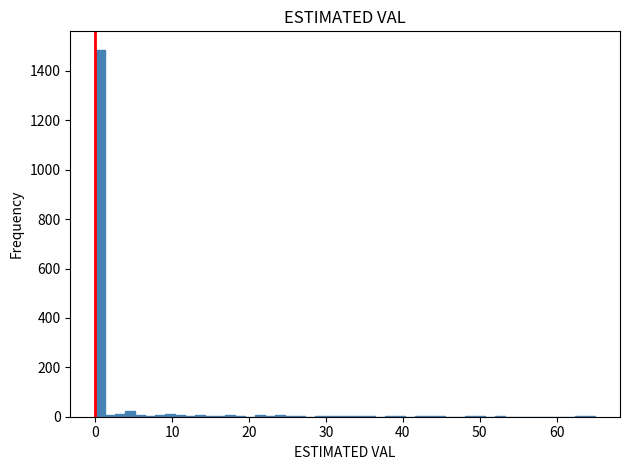

Around what value on the x-axis is the tallest bar? Give the approximate position of its centre, as read against the axis.

1